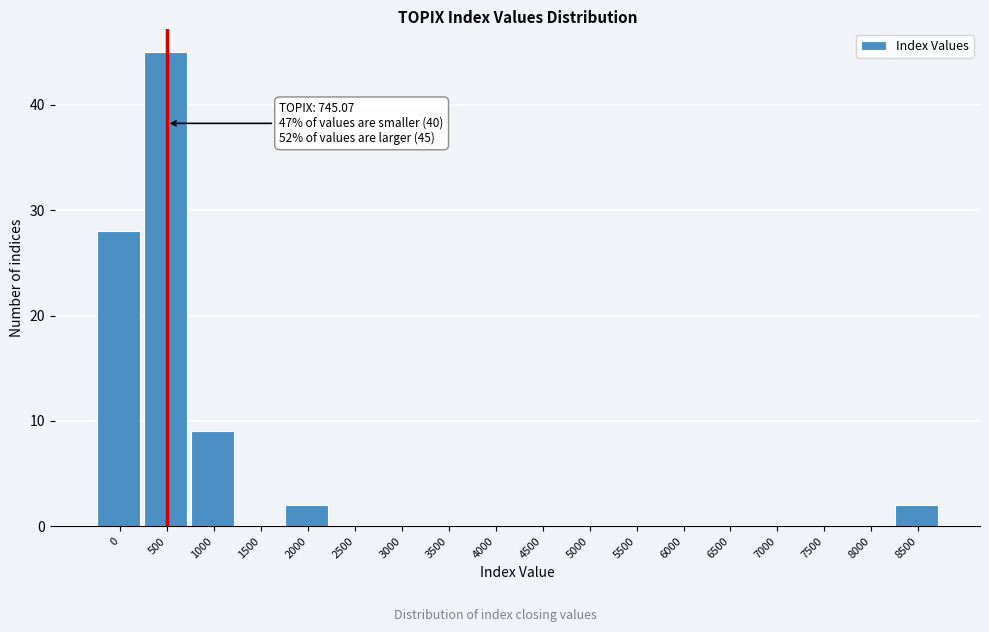

Reading left to right, extract all data points from this chart.

0=28	500=45	1000=9	1500=0	2000=2	2500=0	3000=0	3500=0	4000=0	4500=0	5000=0	5500=0	6000=0	6500=0	7000=0	7500=0	8000=0	8500=2